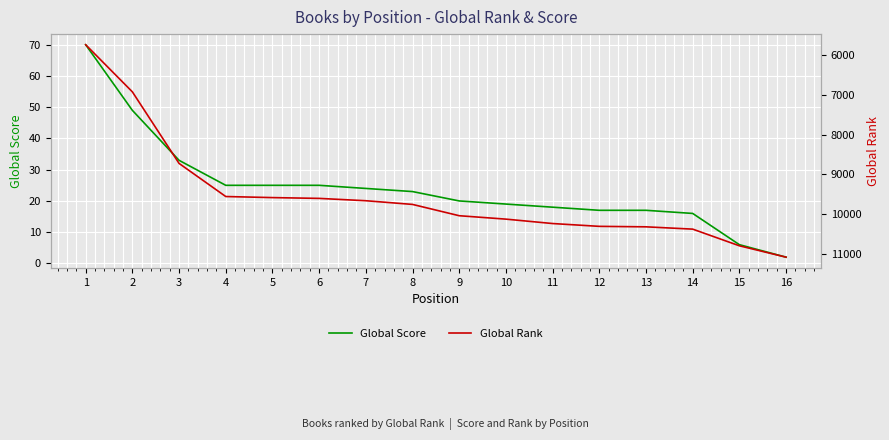

How many lines are shown in the chart?

2